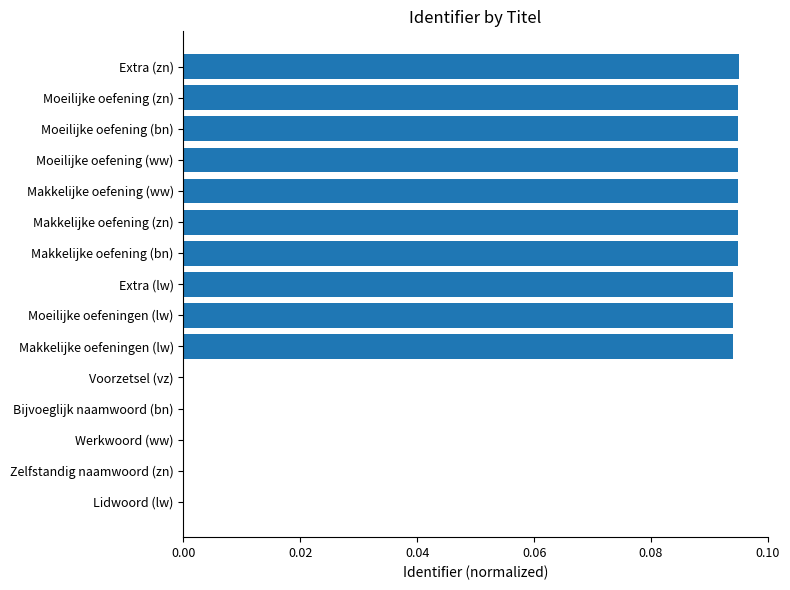

How many data points does each series have?

15